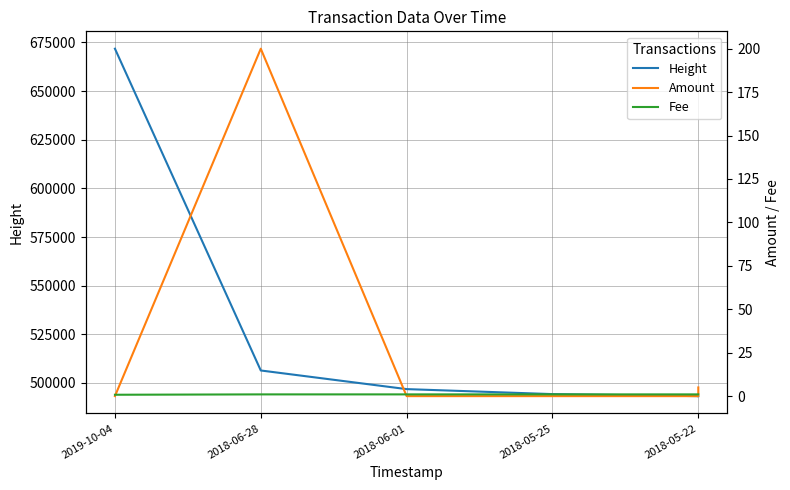

True or false: Height and Fee cross at least once.

False